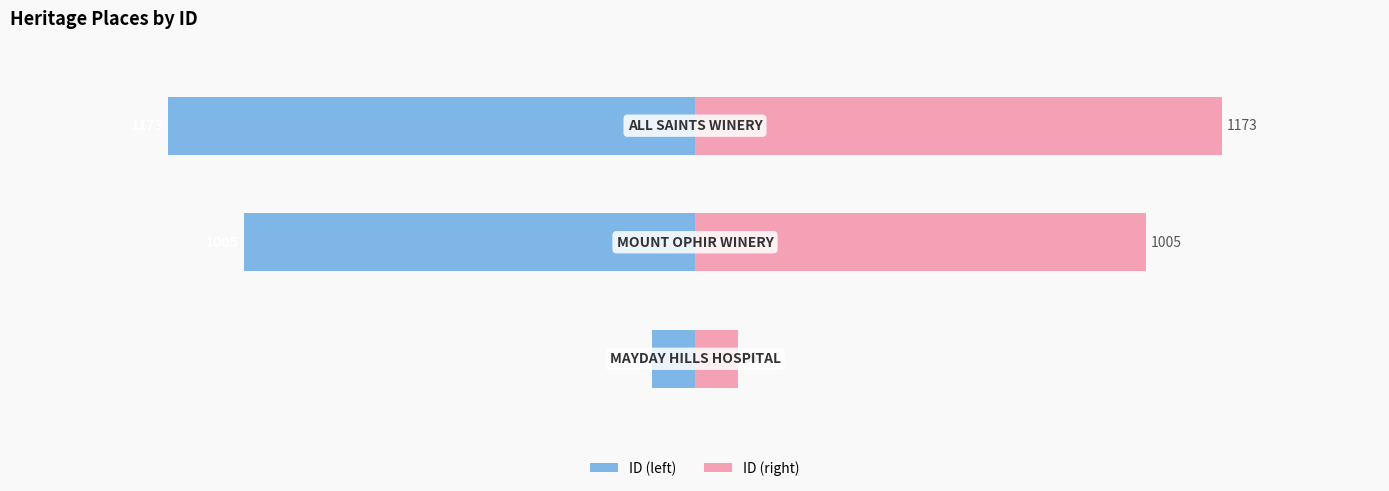

Which series has the widest spread of values?

ID (left)